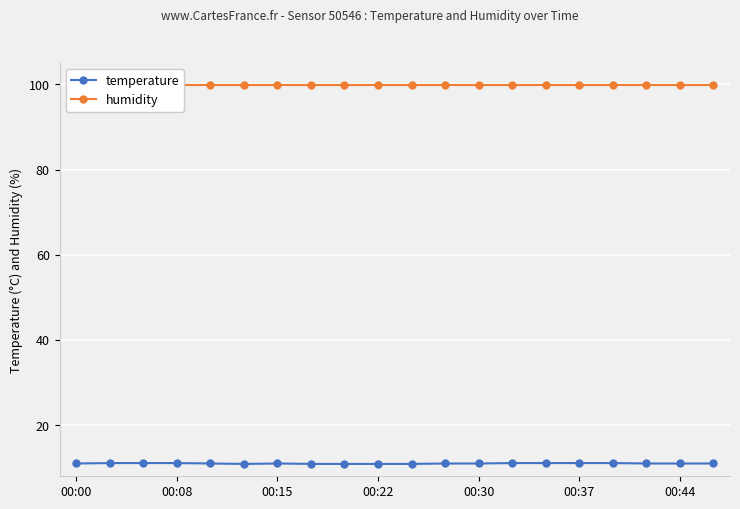

What is the value of the temperature point at the 6th from the left?

10.9